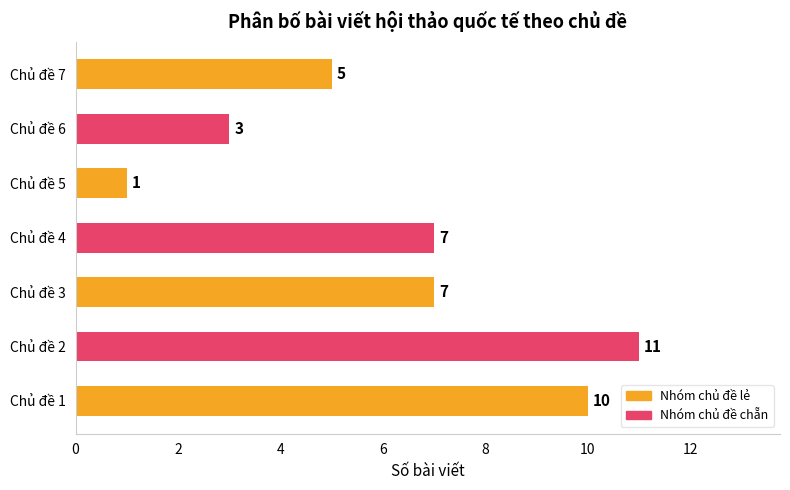

What is the change in value from Chủ đề 6 to Chủ đề 7?

+2